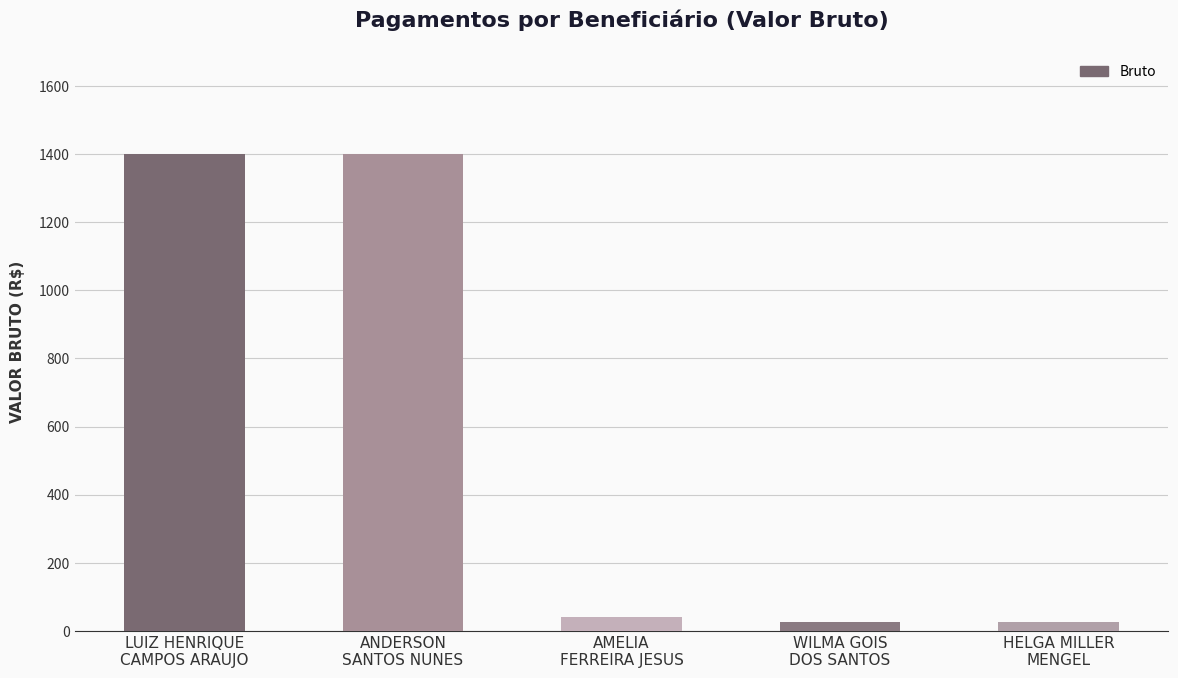

Reading left to right, what are all the values shown in this chart?

LUIZ HENRIQUE
CAMPOS ARAUJO=1400	ANDERSON
SANTOS NUNES=1400	AMELIA
FERREIRA JESUS=40	WILMA GOIS
DOS SANTOS=25	HELGA MILLER
MENGEL=25